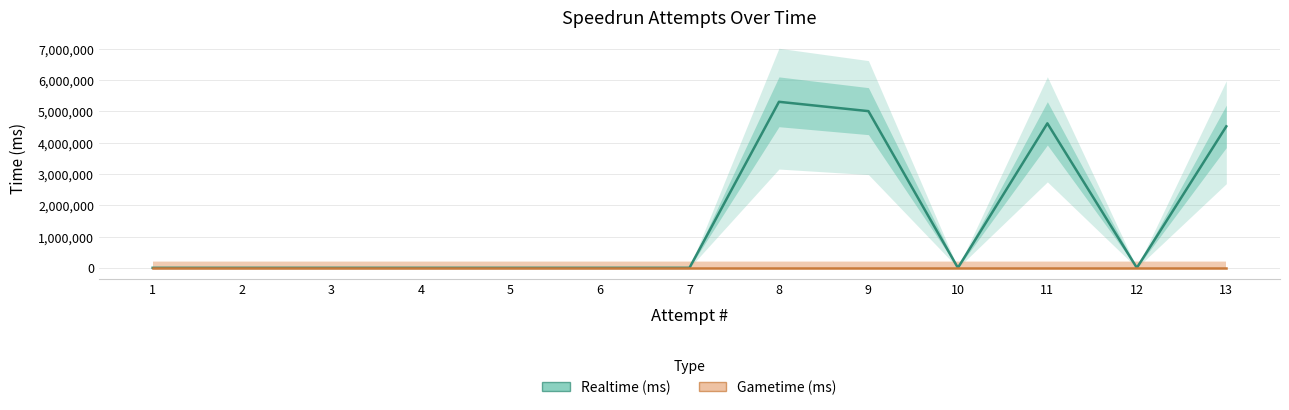

True or false: Gametime (ms) has more than 1 interior local peaks.

False